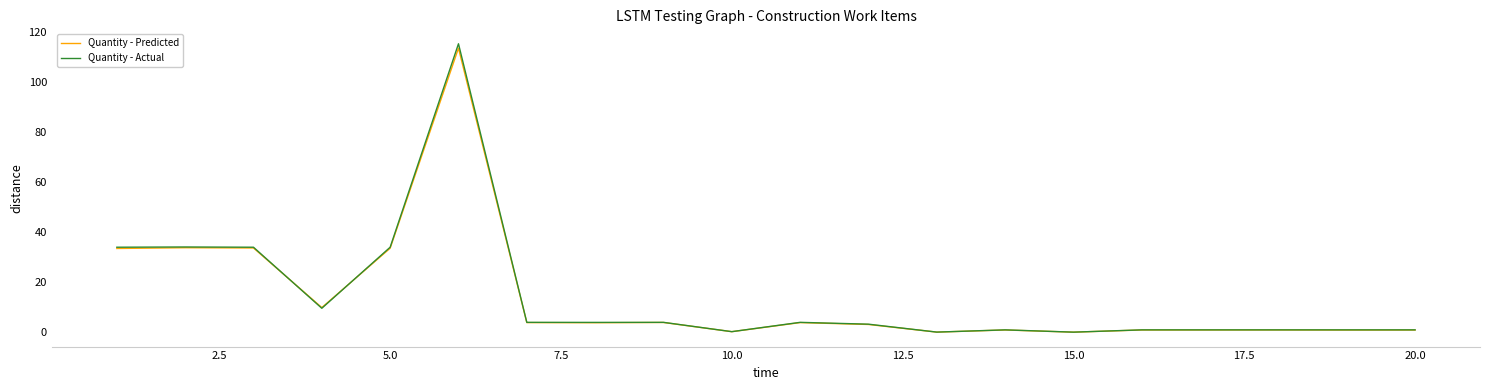

Which series has the largest range (max minus min)?

Quantity - Actual